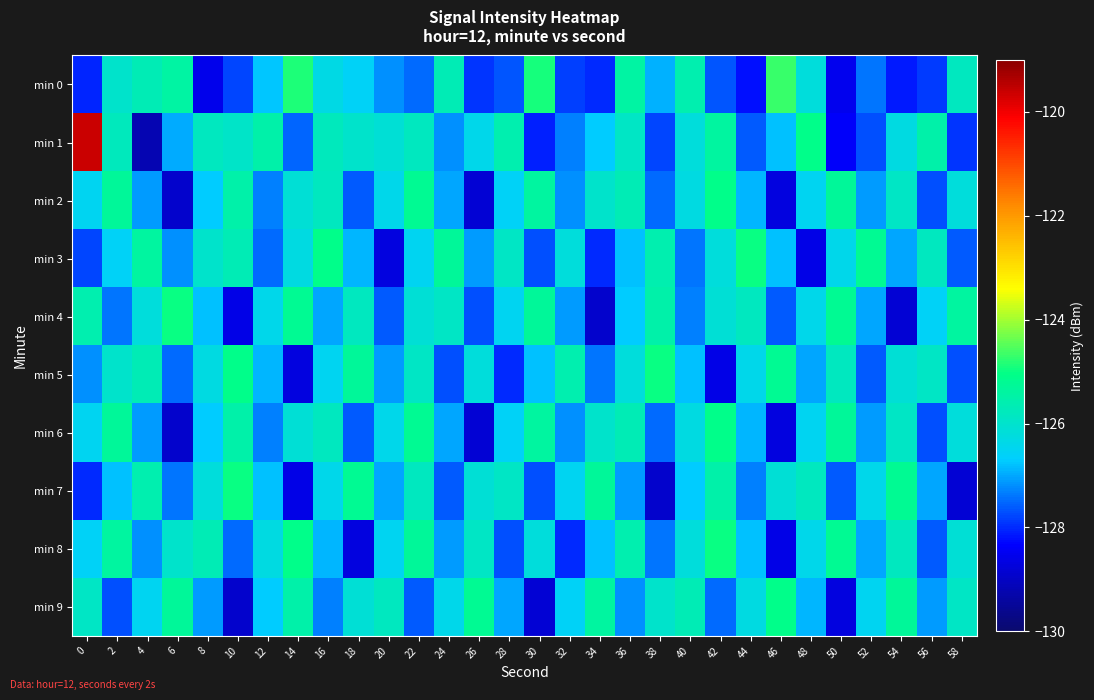

List the series in order of their peak value, highest first.

min 1, min 0, min 3, min 4, min 5, min 7, min 8, min 2, min 6, min 9